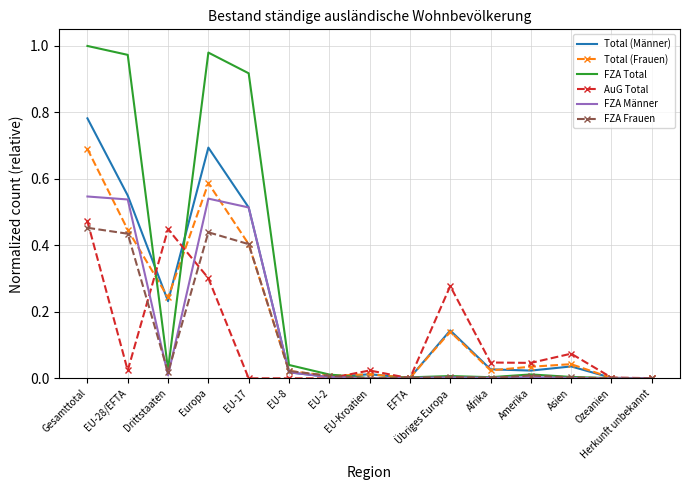

Which series changed the most between EU-Kroatien and Amerika?

AuG Total